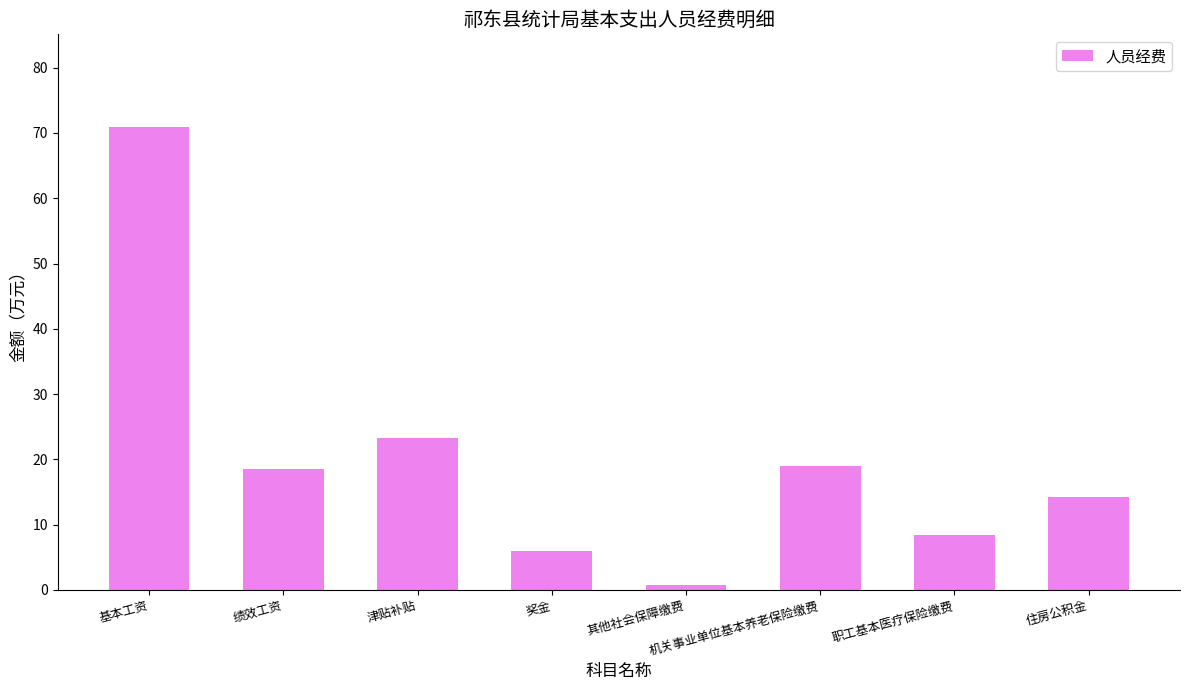

What is the difference between the second highest and second lowest values?

17.3